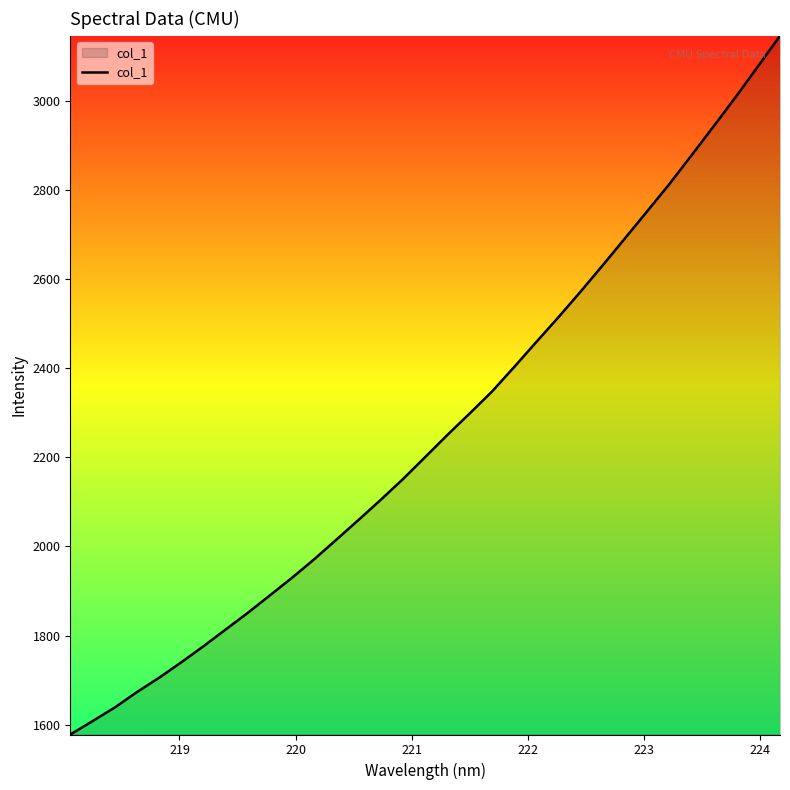

What is the difference between the maximum and minimum values?

1567.2